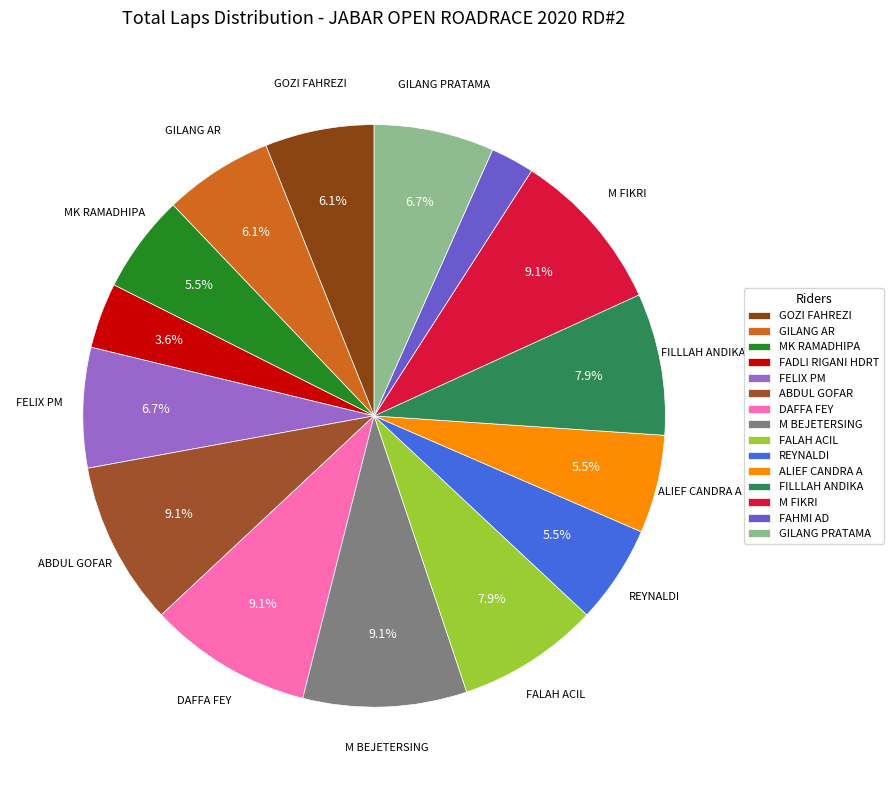

Is it true that GOZI FAHREZI is 6% of the pie?

True